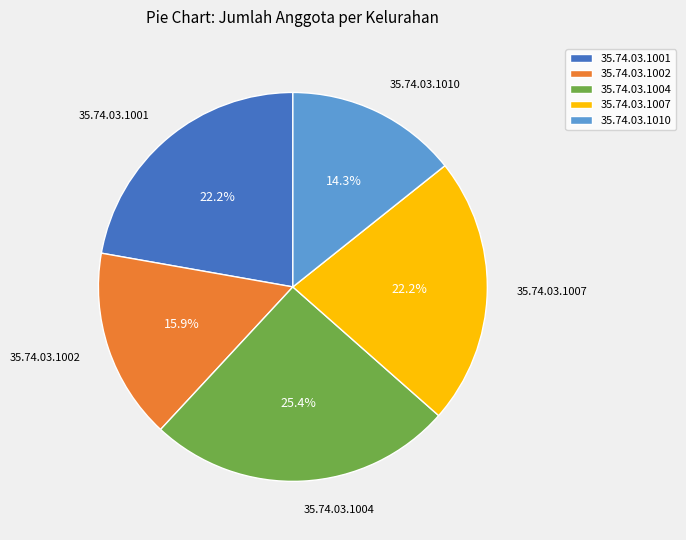

Is it true that 35.74.03.1002 is 2% of the pie?

False